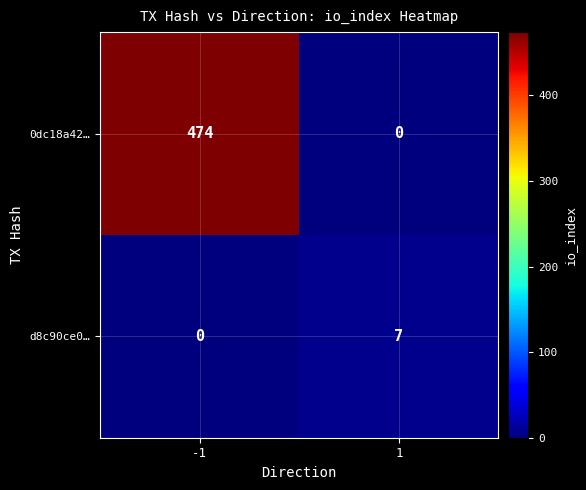

At how many categories does at least one series exceed 310?

1